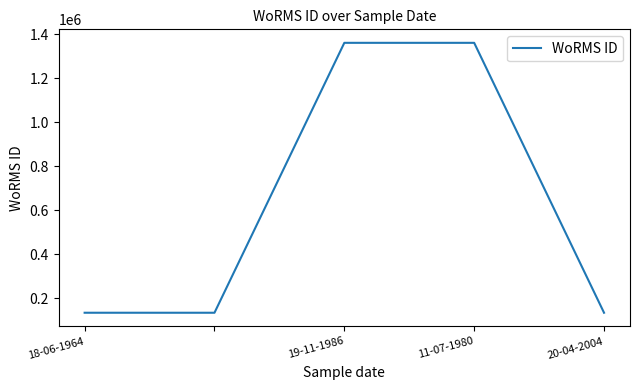

How many lines are shown in the chart?

1